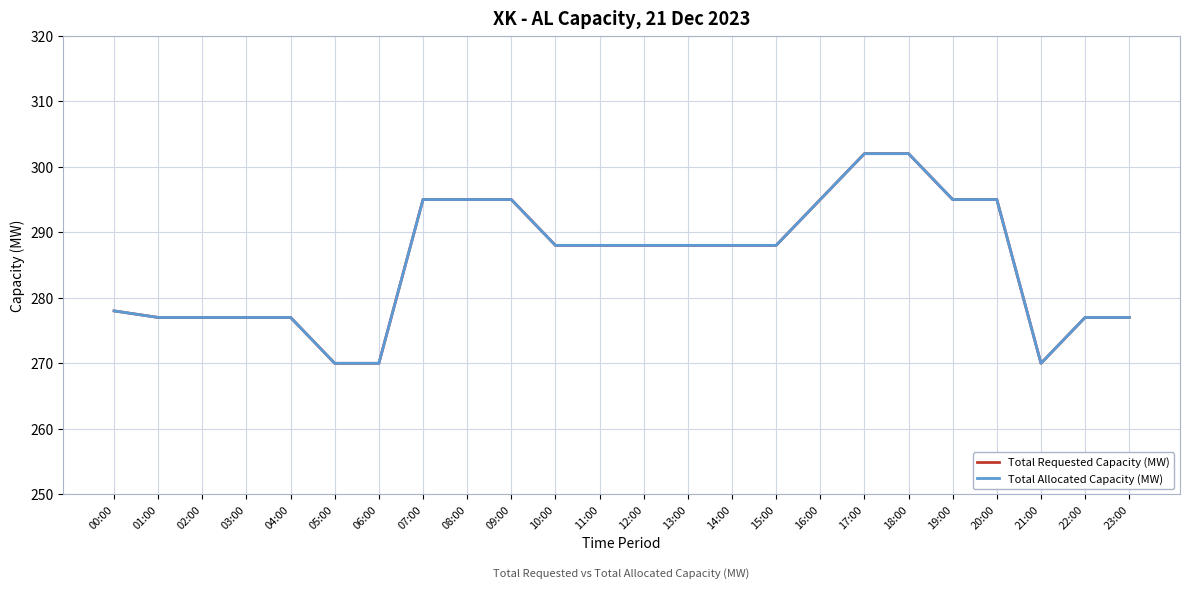

In Total Requested Capacity (MW), how many points are lower than both neighbors (excluding endpoints)?

1